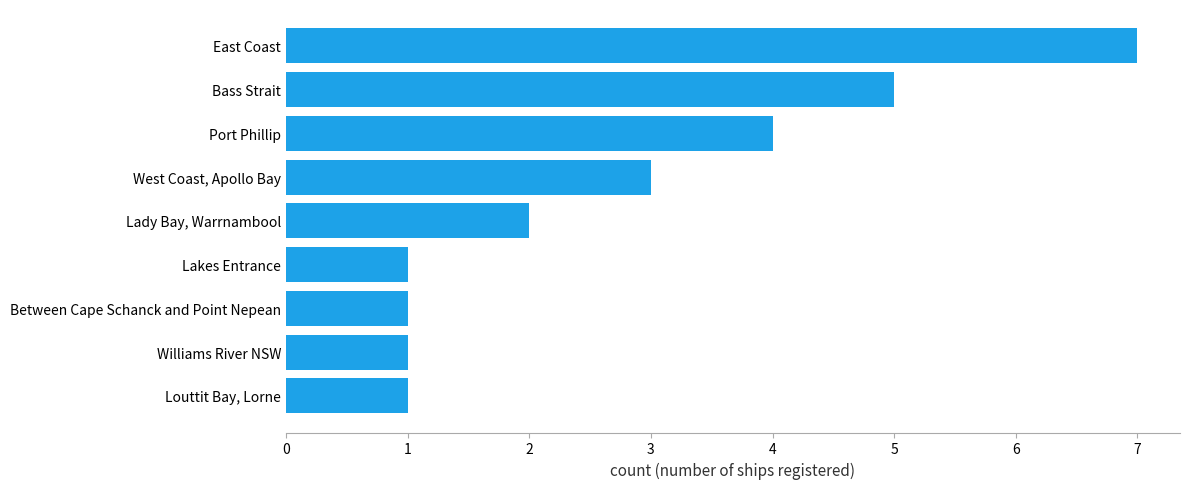

How many values are between 1 and 4?

7